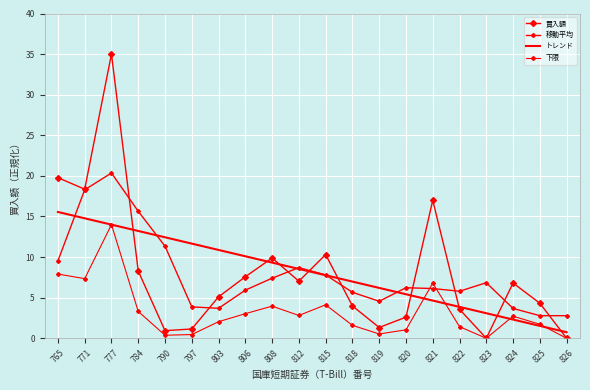

In 下限, how many points are lower than both neighbors (excluding endpoints)?

5